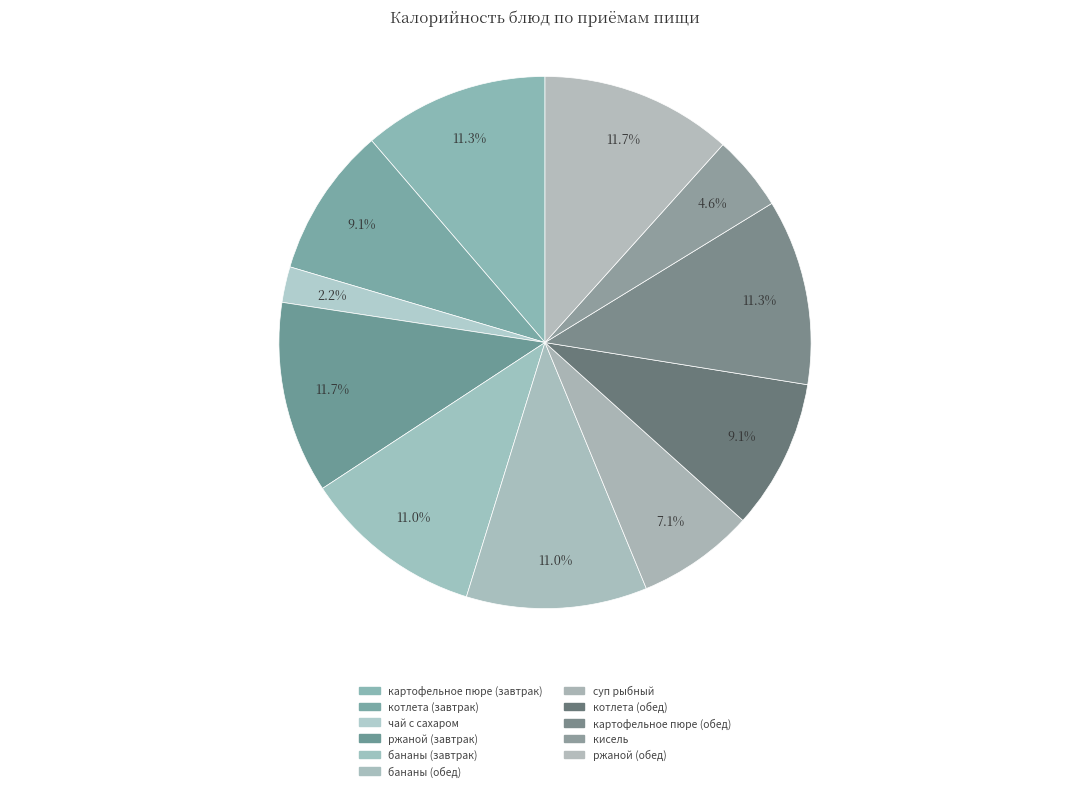

Does any single category account for the majority?

No